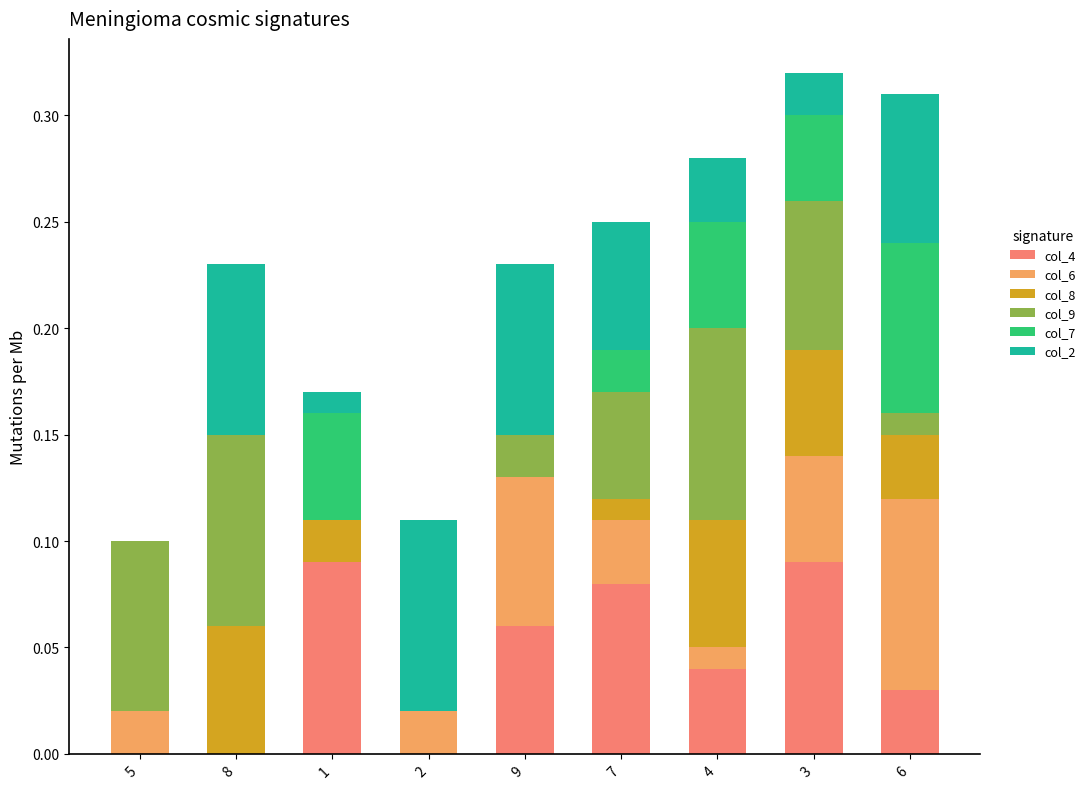

How many categories are shown in the chart?

9